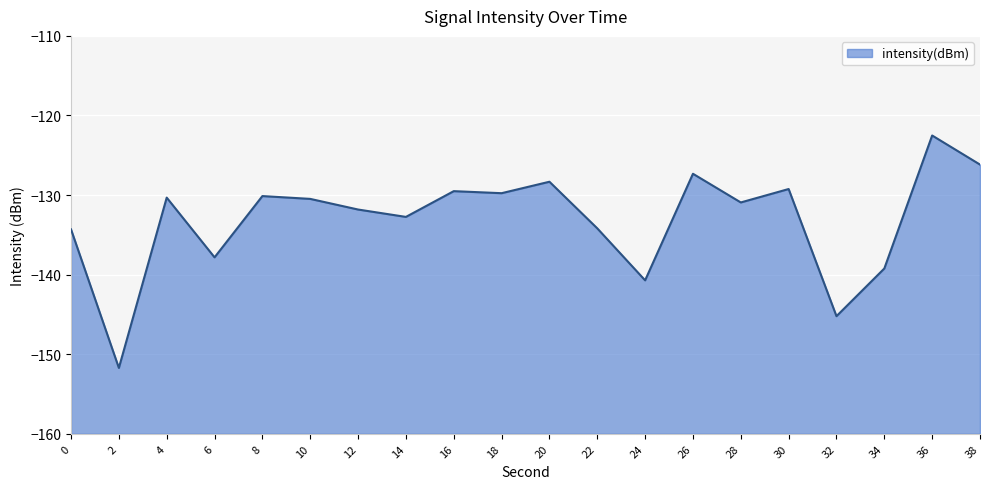

At which label is the value closest to -137?

6